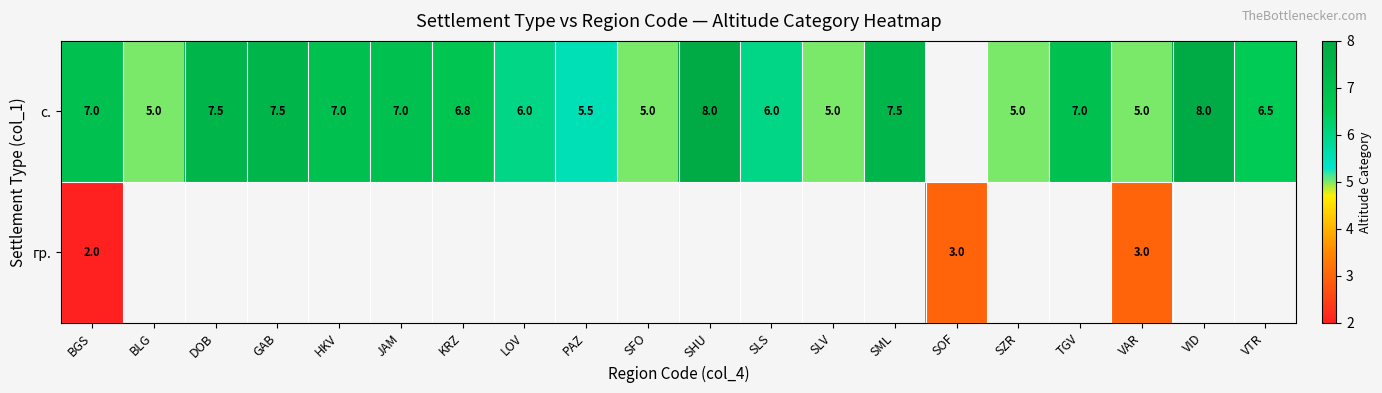

Is the value of с. at VID greater than the value of гр. at BGS?

Yes